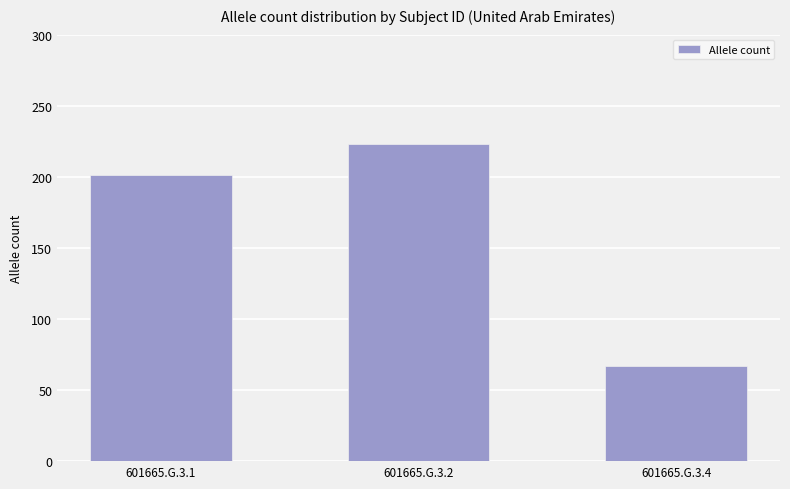

Count the number of data series in this chart.

1